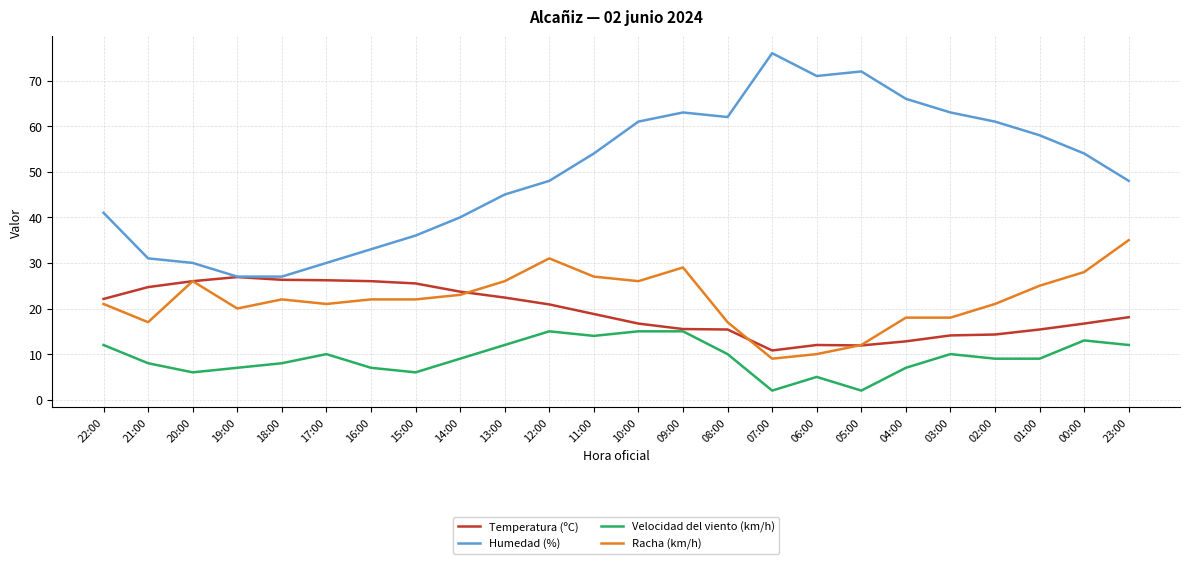

What is the highest value of the Humedad (%) series?

76.0